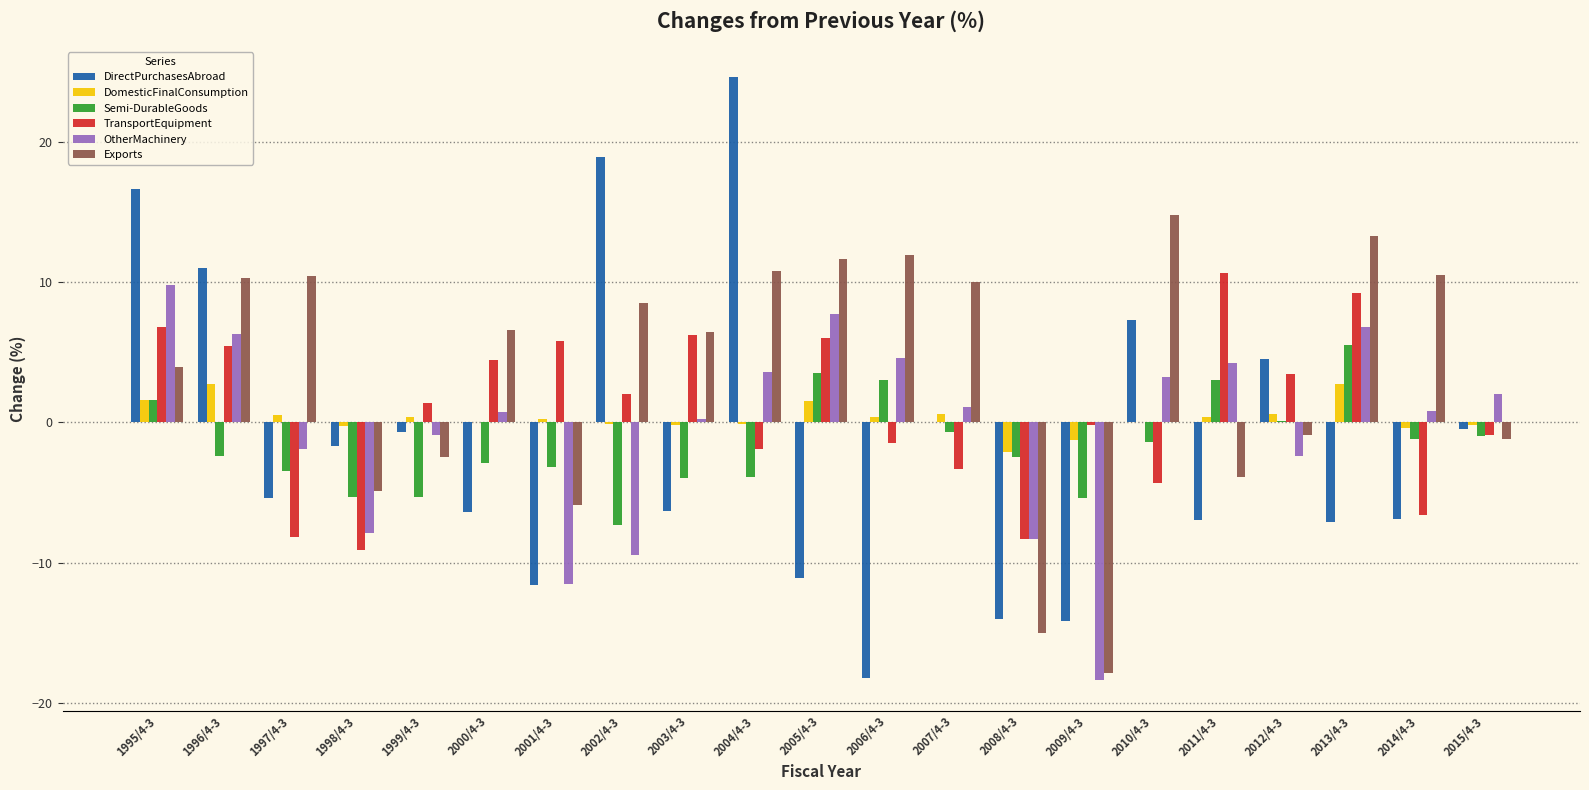

What is the maximum value shown in the chart?

24.6